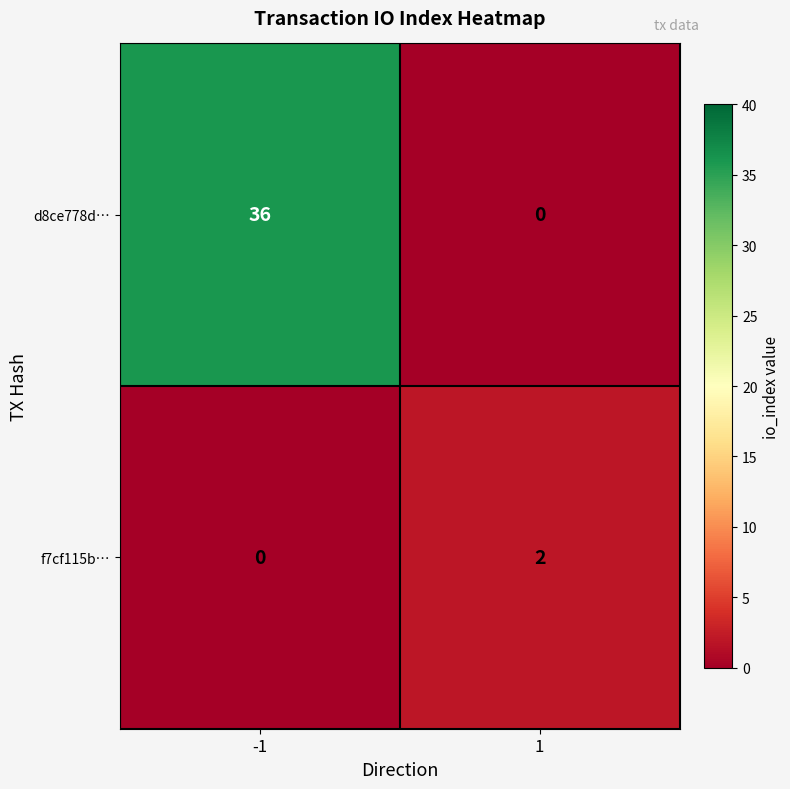

Which series changed the most between -1 and 1?

d8ce778d…